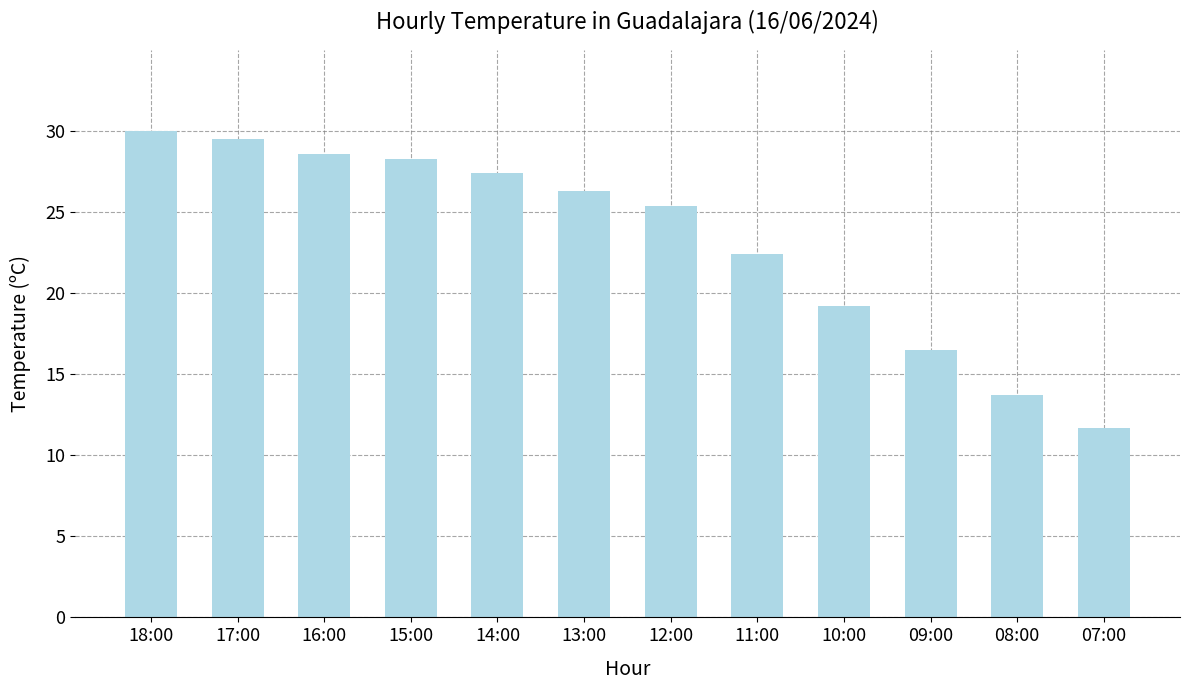

What is the difference between the maximum and minimum values?

18.3